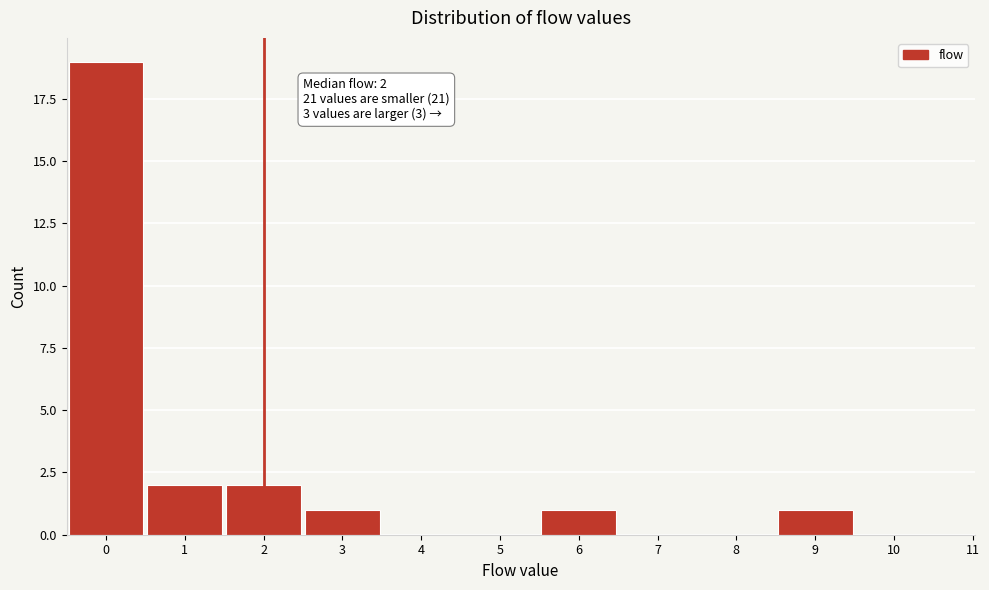

Reading right to left, extract all data points from this chart.

10=0	9=1	8=0	7=0	6=1	5=0	4=0	3=1	2=2	1=2	0=19